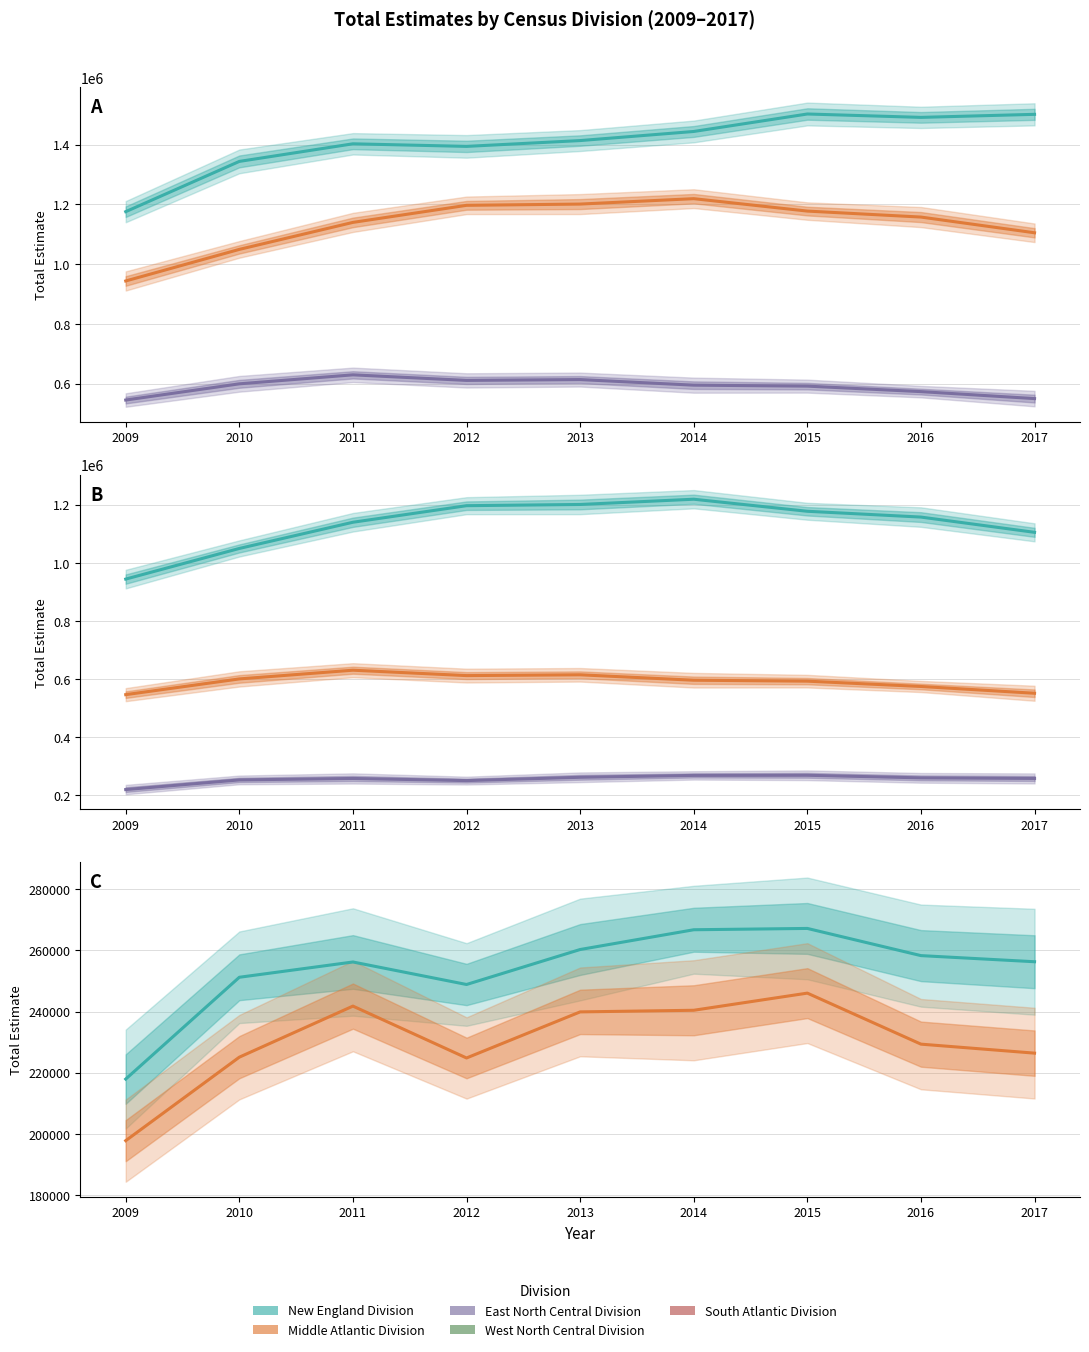

What are all the series names shown in the legend?

South Atlantic Division, Middle Atlantic Division, East North Central Division, New England Division, West North Central Division